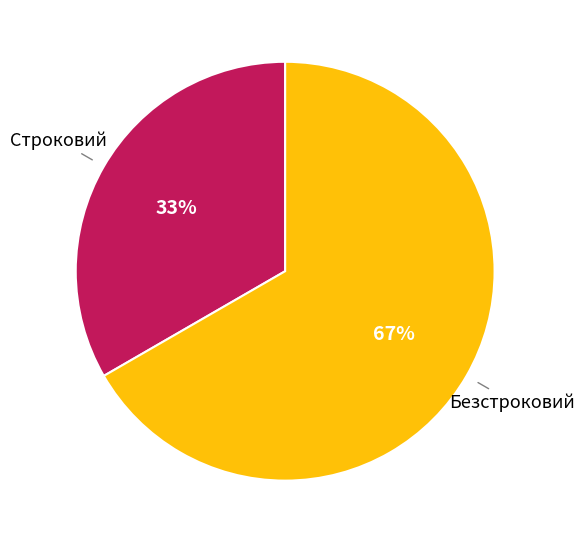

Approximately how many times larger is the value at Безстроковий compared to Строковий?

2.0